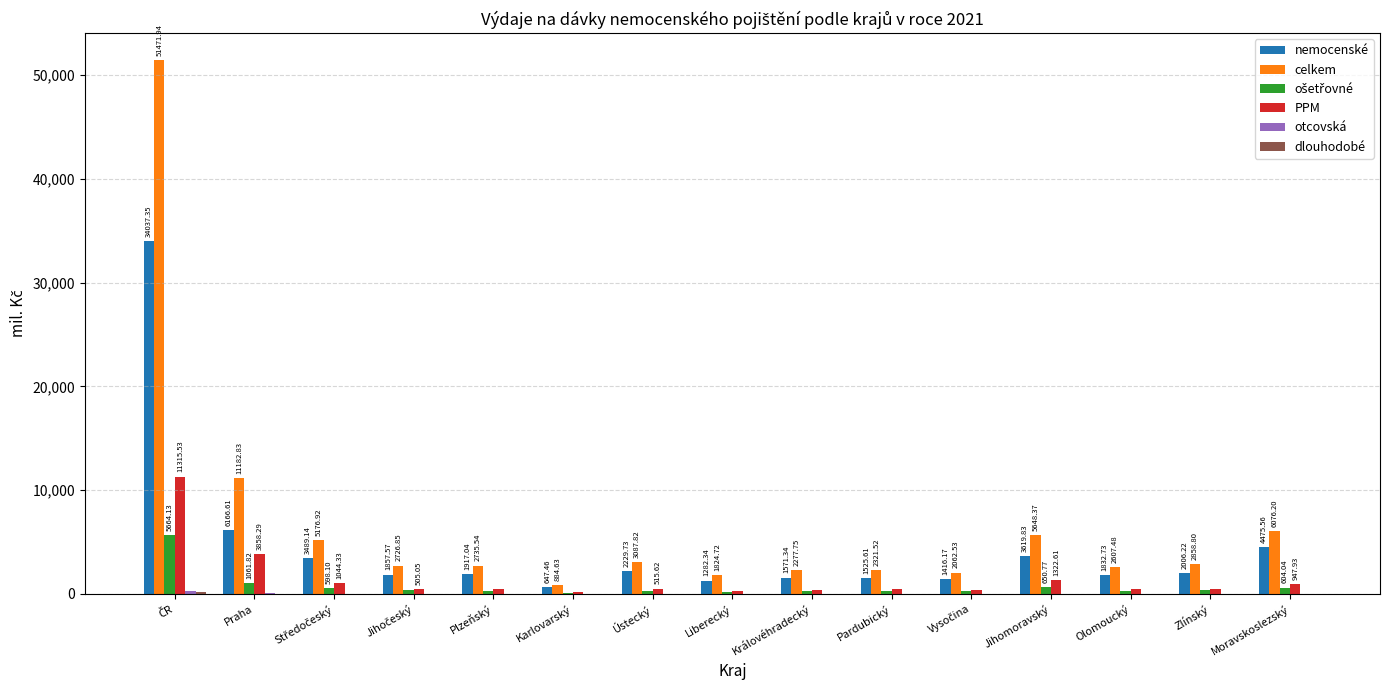

Which series has the largest total across all categories?

celkem